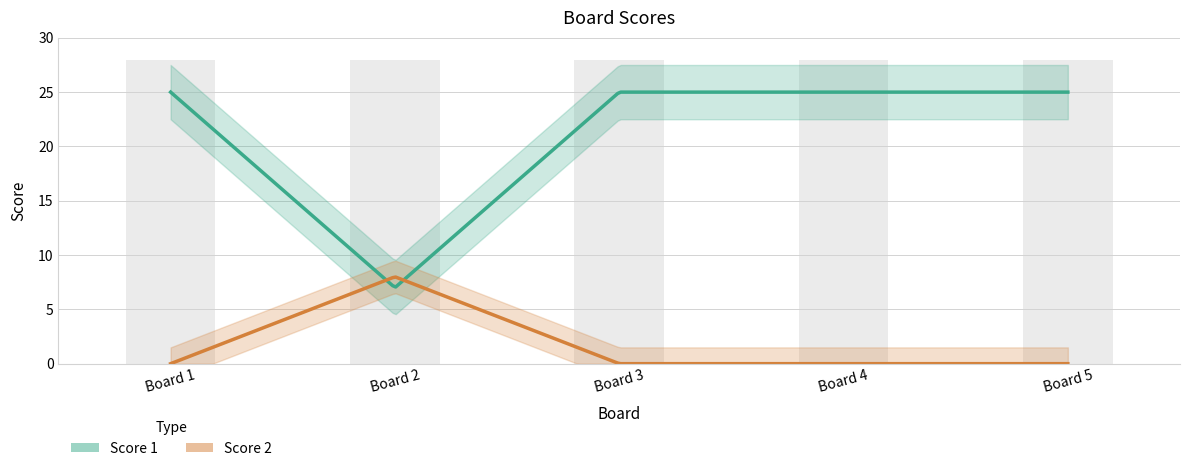

Where is Score 1 nearest to the value 16?

1